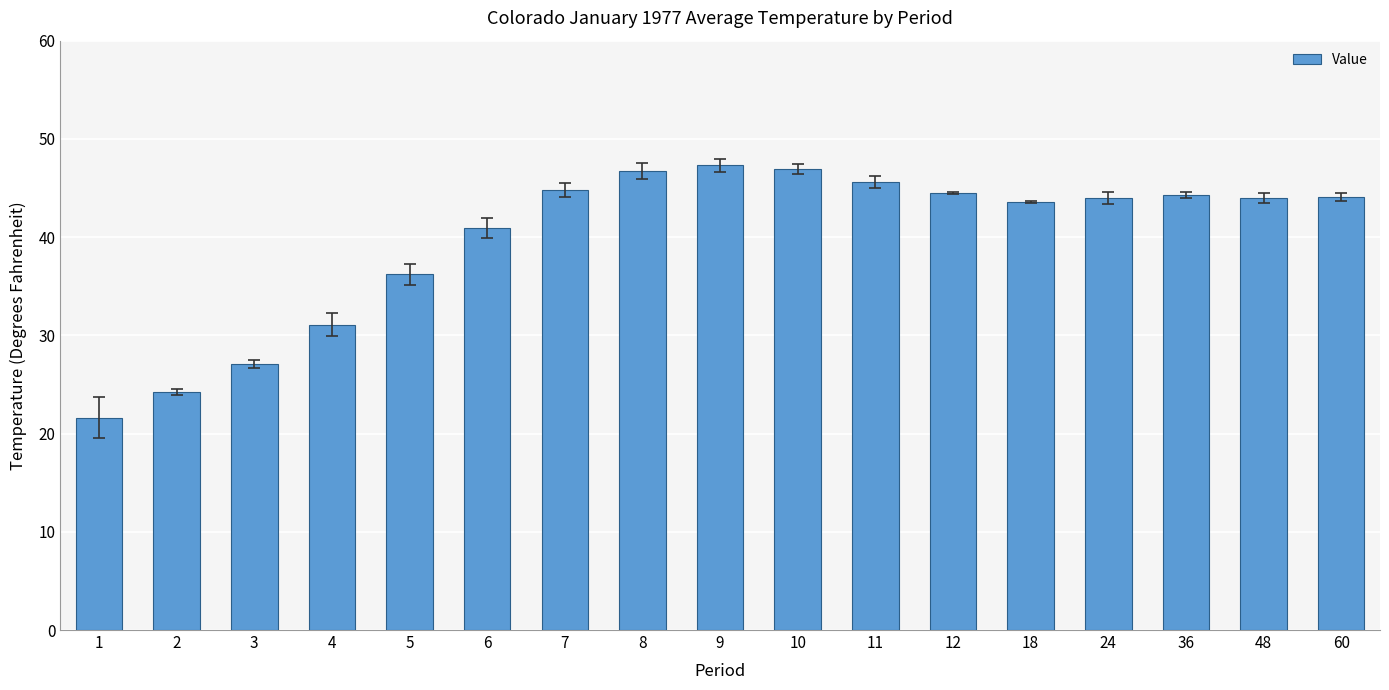

Does the chart contain stacked bars?

No